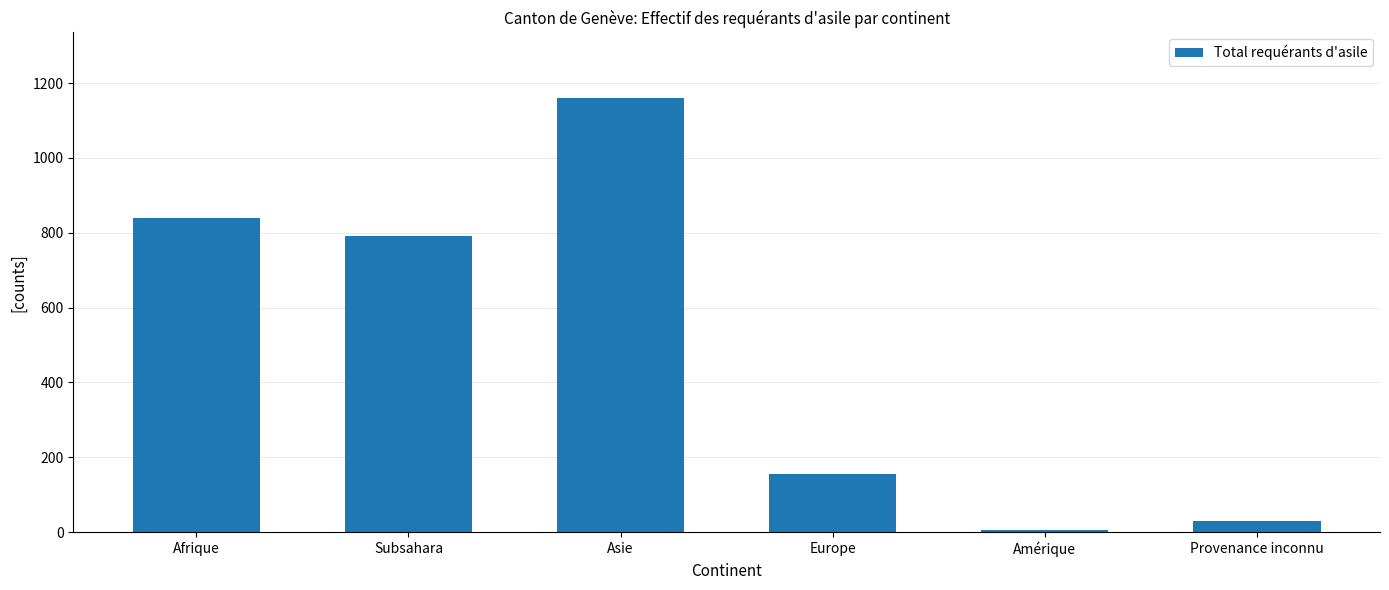

Where is the data nearest to the value 583?

Subsahara